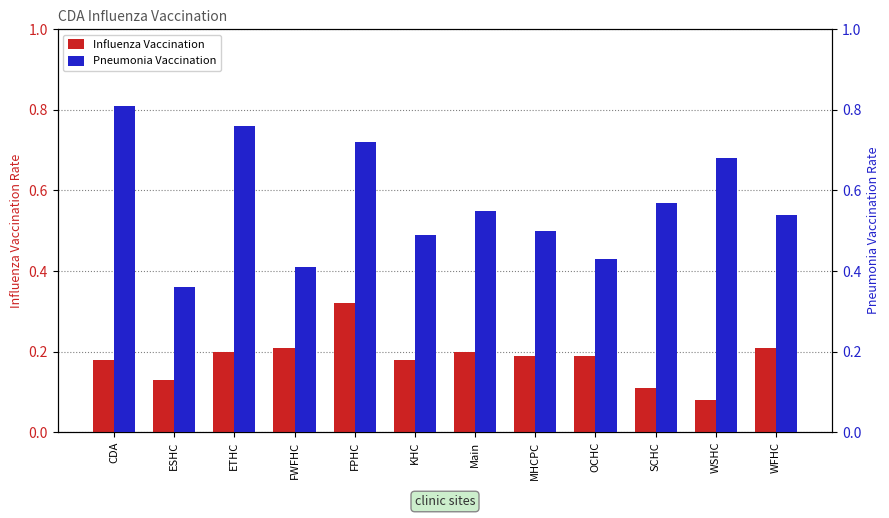

What is the minimum value for Pneumonia Vaccination?

0.4